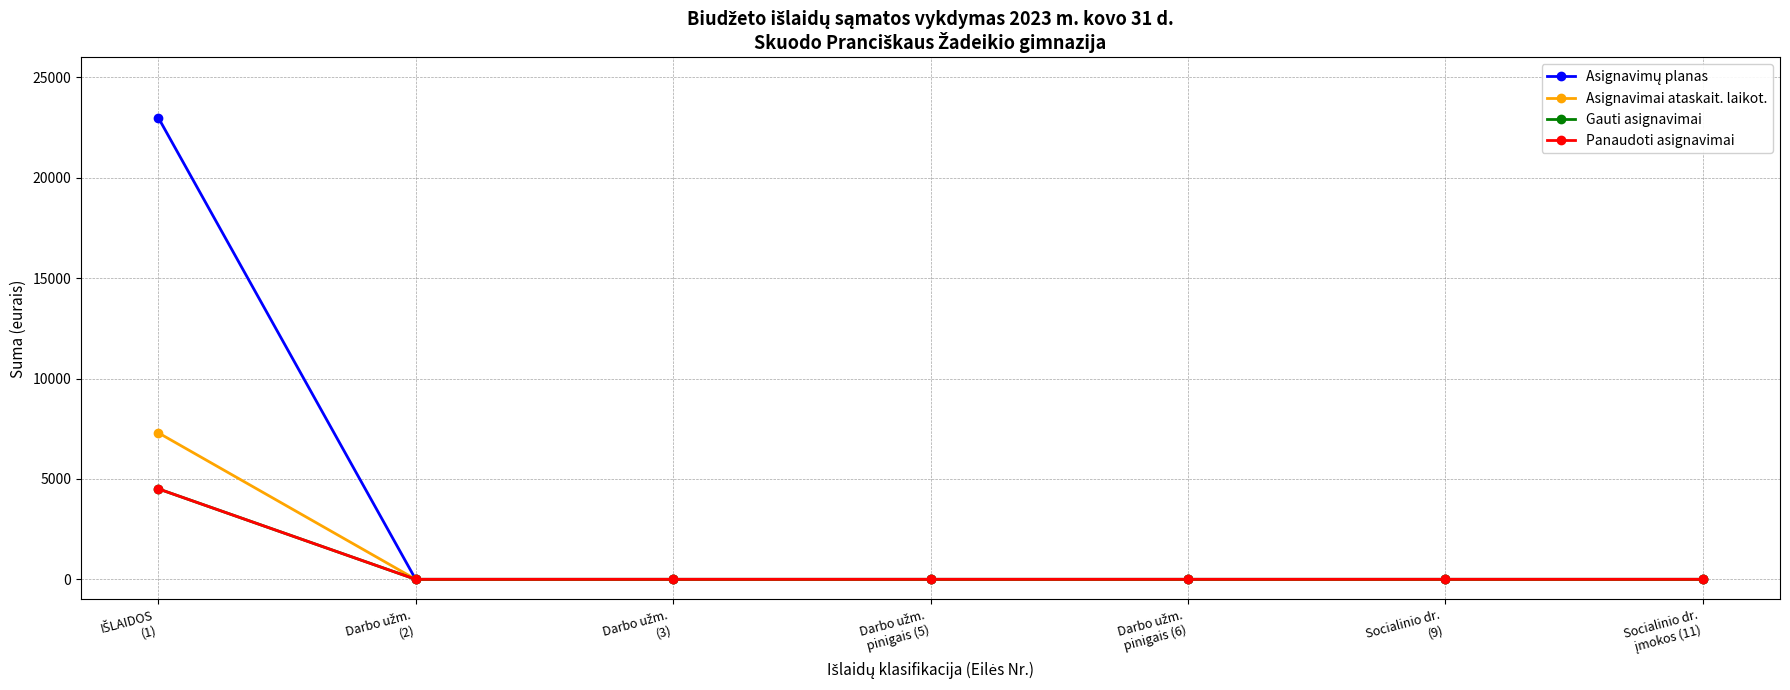

True or false: Panaudoti asignavimai and Asignavimų planas cross at least once.

False